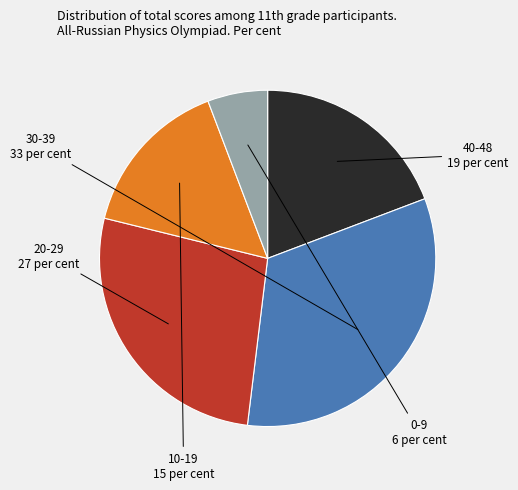

Is there a majority slice in this chart?

No